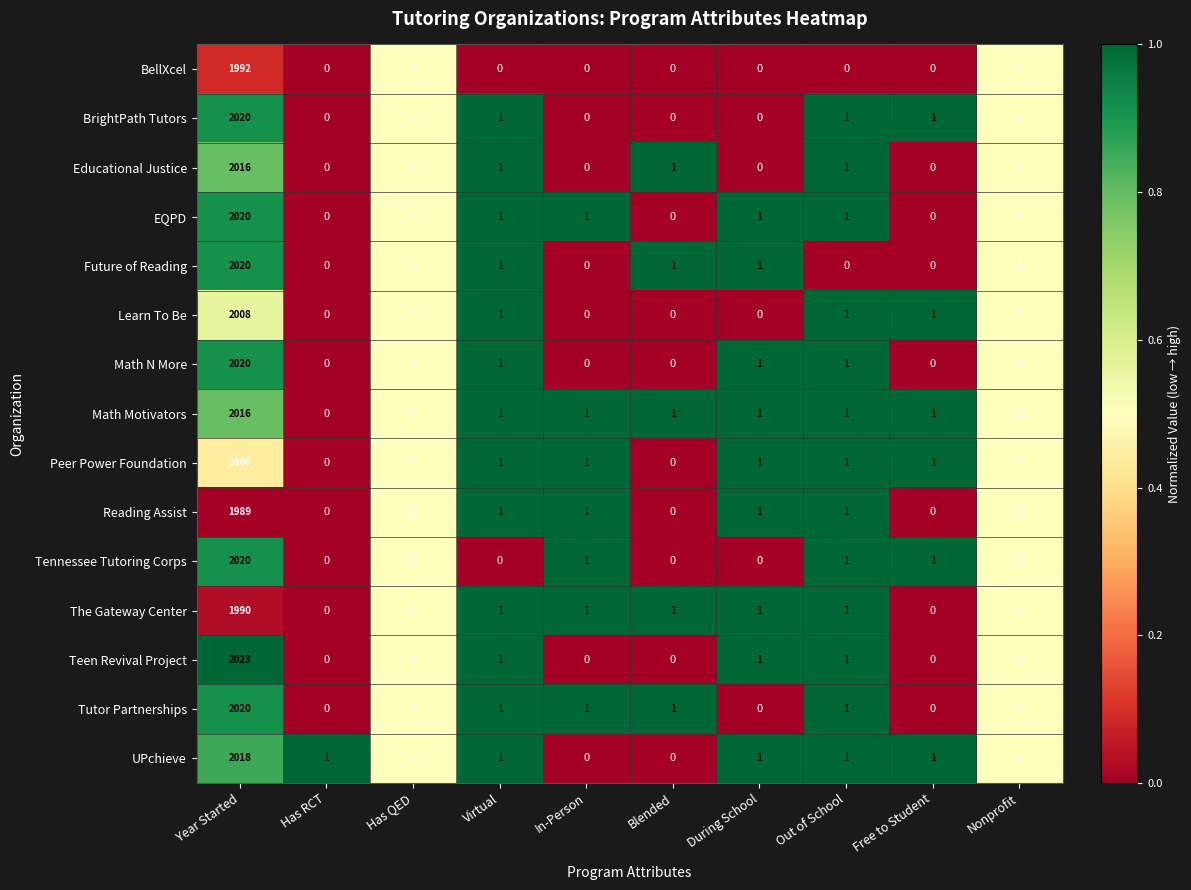

Which series changed the most between Year Started and Has RCT?

Teen Revival Project